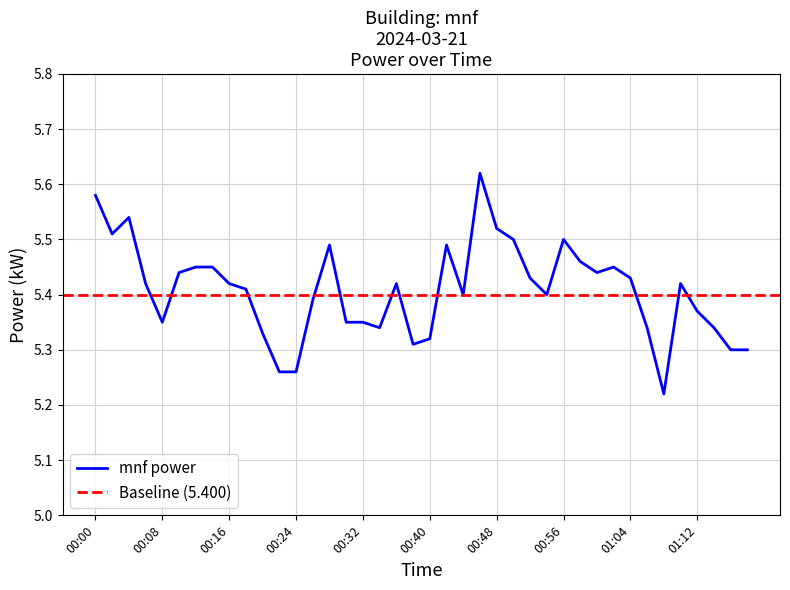

Approximately how many times larger is the value at 00:44 compared to 00:14?

1.0